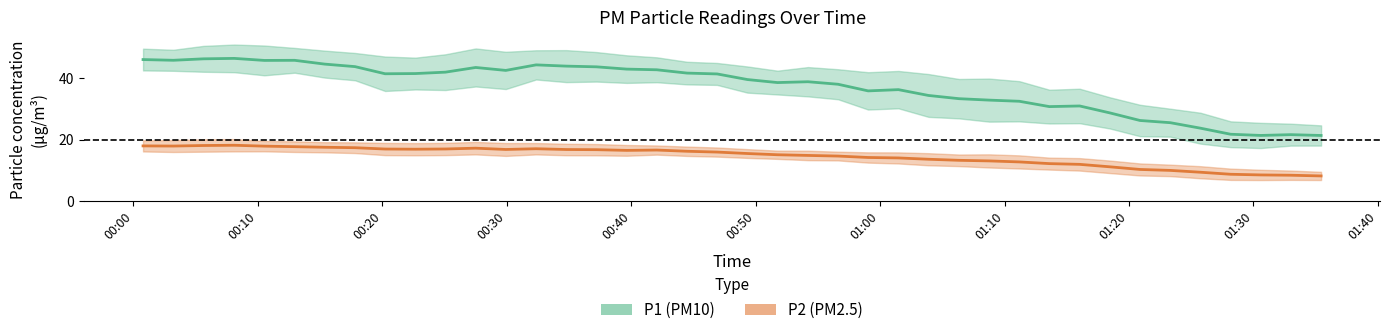

What is the value of the P2 mid point at the 3rd from the left?

18.1